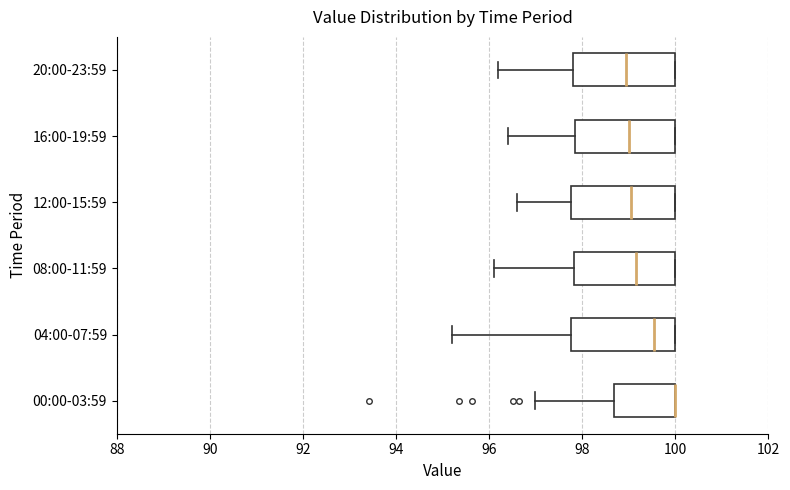

Reading bottom to top, read every box against the x-axis: the position of its median line, the range the box covers, and the ends of its whiskers. The values are not printed on the chart, so give them approximately, as read against the axis.

00:00-03:59: median 100.0 (drawn on the box's right edge), box 98.6 to 100.0, whiskers 97.0 to 100.0
04:00-07:59: median 99.6, box 97.8 to 100.0, whiskers 95.2 to 100.0
08:00-11:59: median 99.2, box 97.8 to 100.0, whiskers 96.2 to 100.0
12:00-15:59: median 99.0, box 97.8 to 100.0, whiskers 96.6 to 100.0
16:00-19:59: median 99.0, box 97.8 to 100.0, whiskers 96.4 to 100.0
20:00-23:59: median 99.0, box 97.8 to 100.0, whiskers 96.2 to 100.0